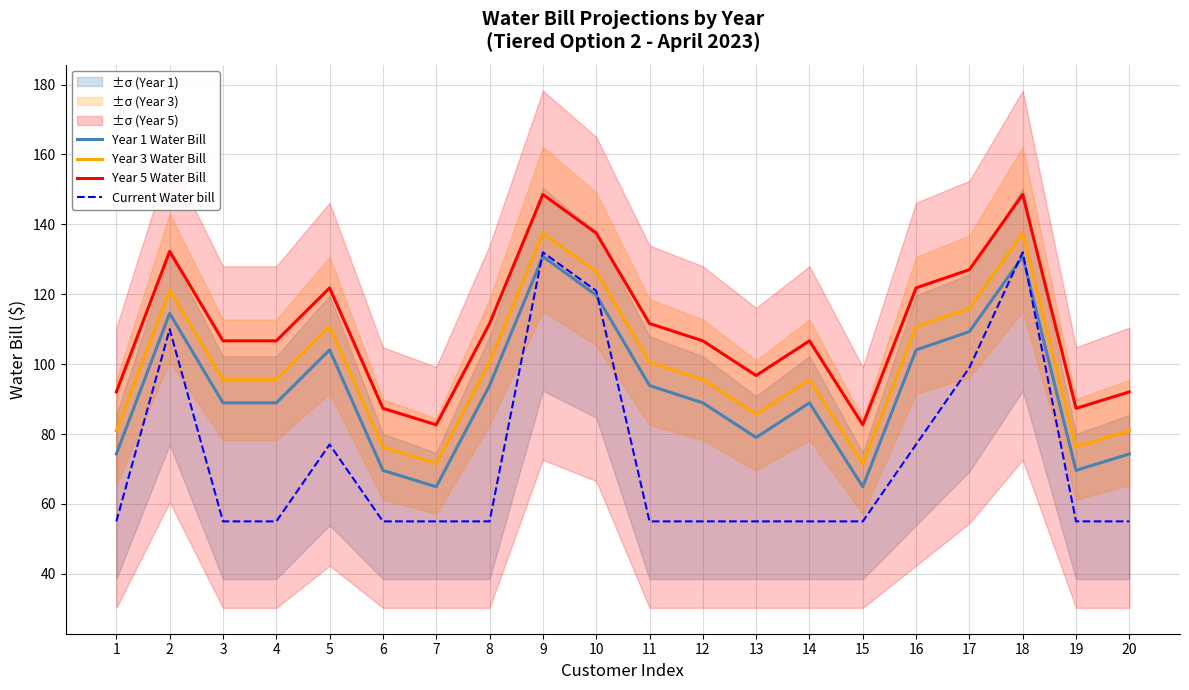

How many data points in Year 1 Water Bill are above 88?

13